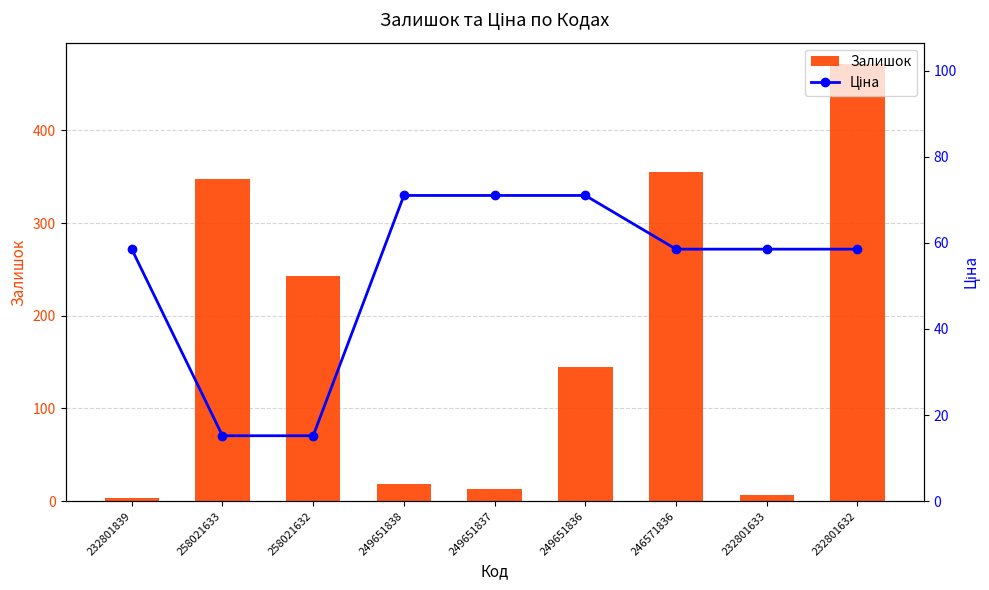

What is the label of the 3rd bar from the right?

246571836